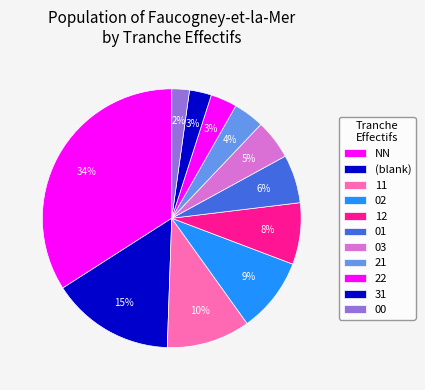

True or false: NN accounts for 41% of the total.

False